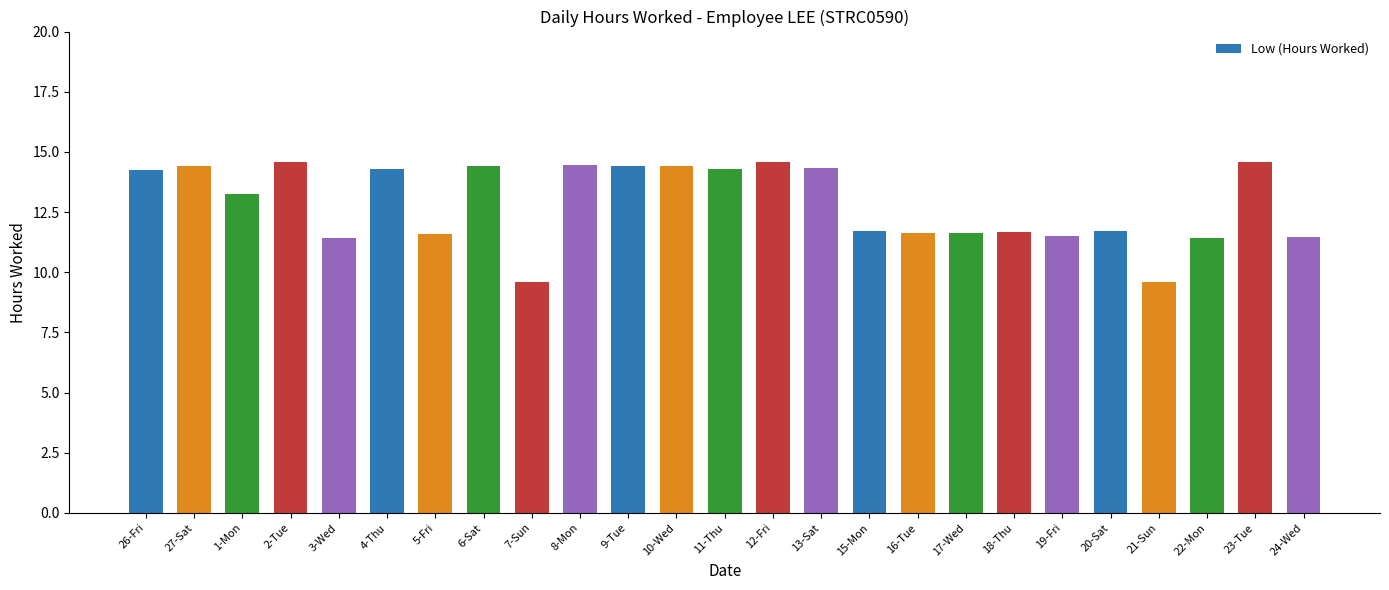

What is the value of the 18th bar from the left?

11.6